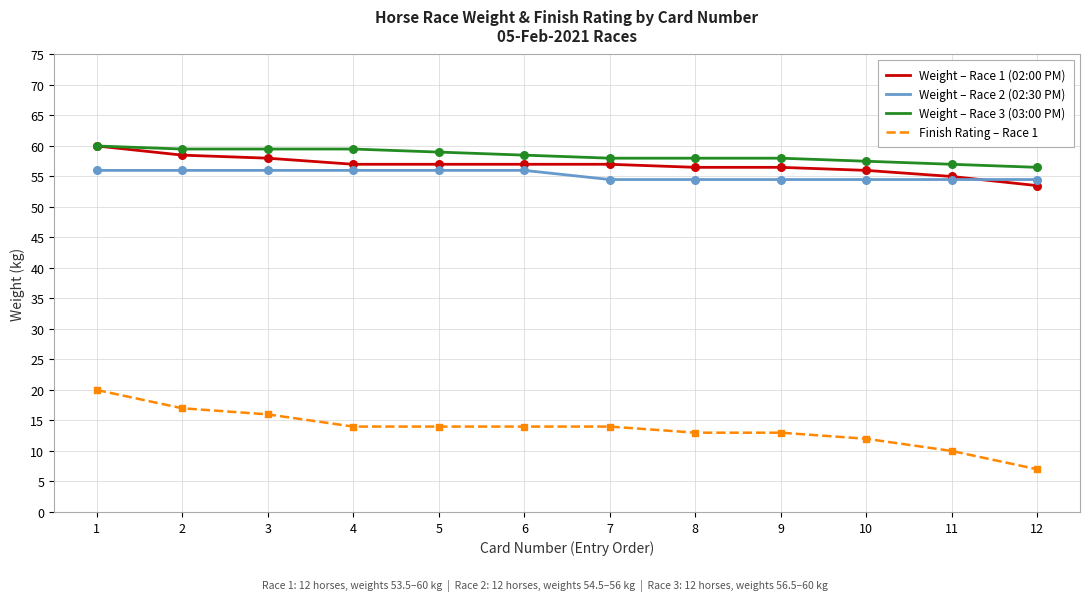

Which series has the largest total across all categories?

Weight – Race 3 (03:00 PM)